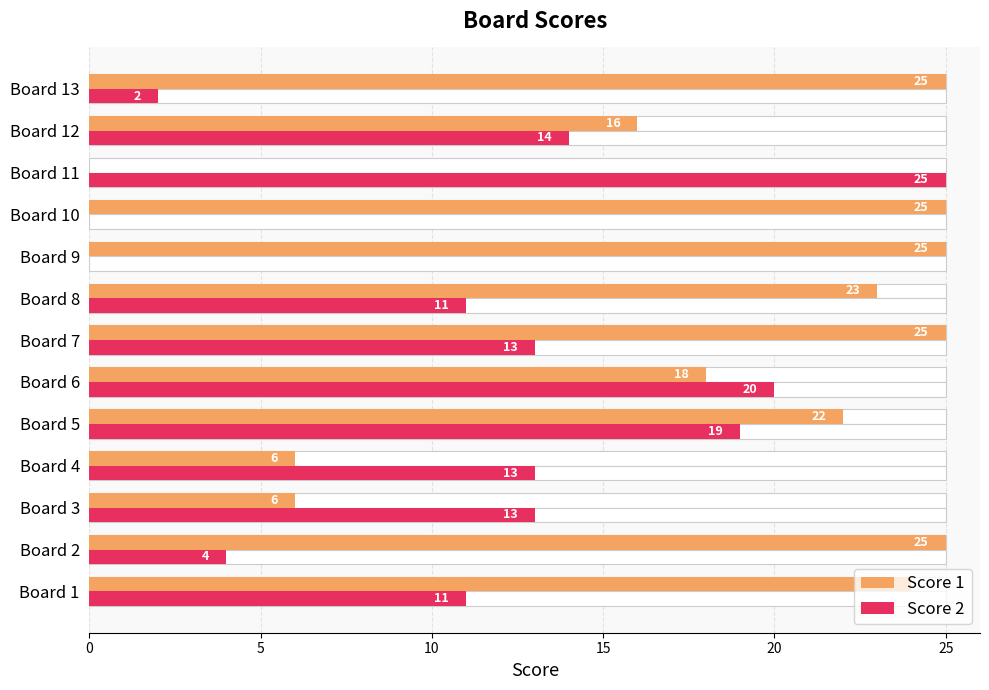

How many bars are there in each group?

2